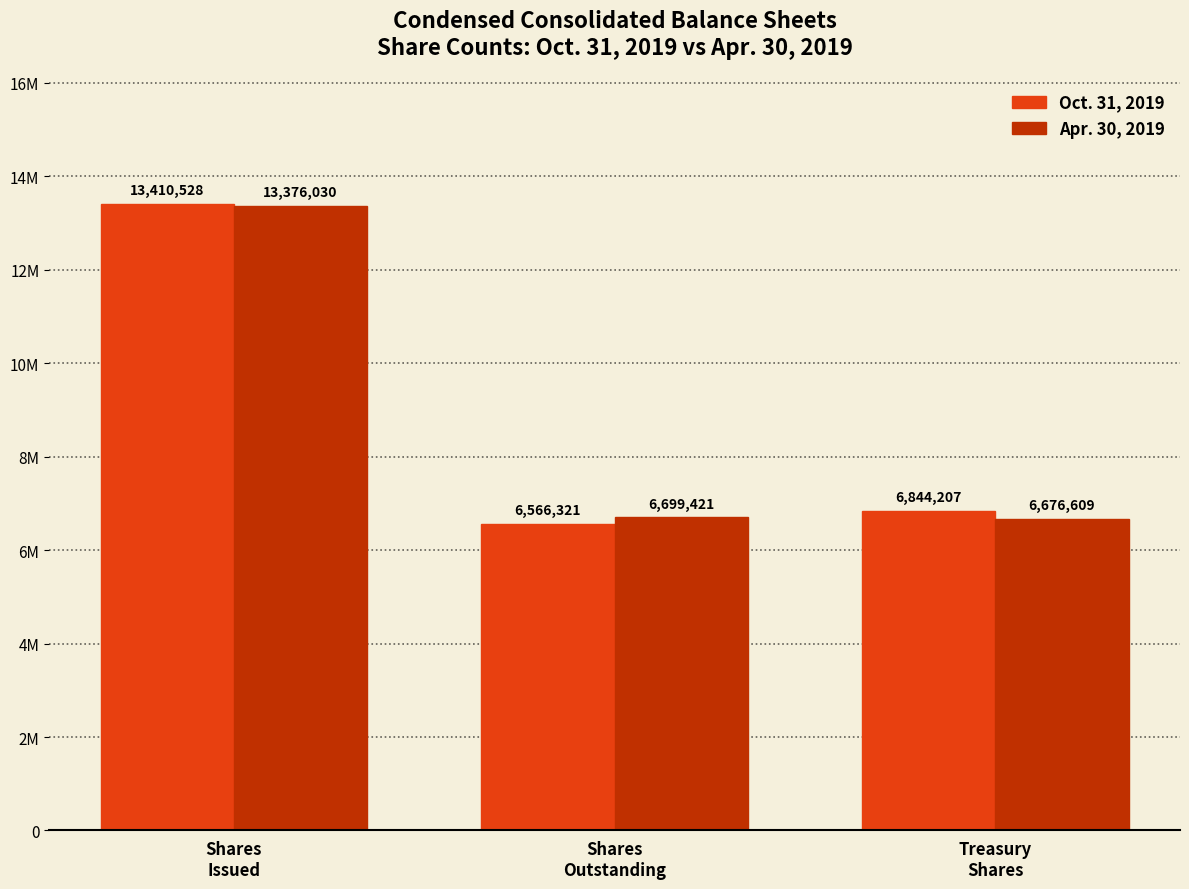

What position from the left is Shares
Outstanding?

2